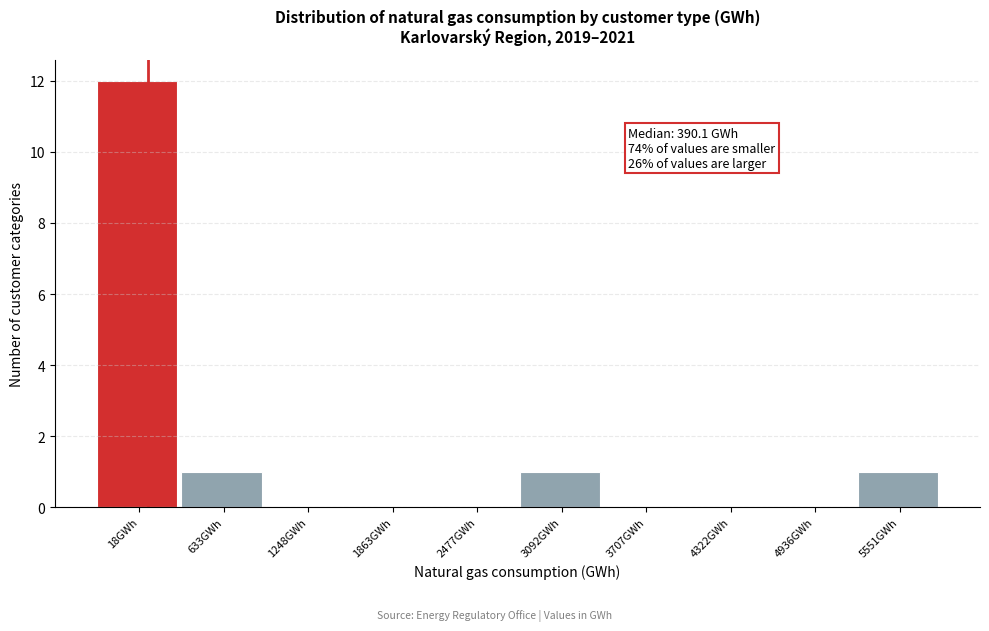

Reading left to right, transcribe all the data shown in this chart.

18GWh=12	633GWh=1	1248GWh=0	1863GWh=0	2477GWh=0	3092GWh=1	3707GWh=0	4322GWh=0	4936GWh=0	5551GWh=1